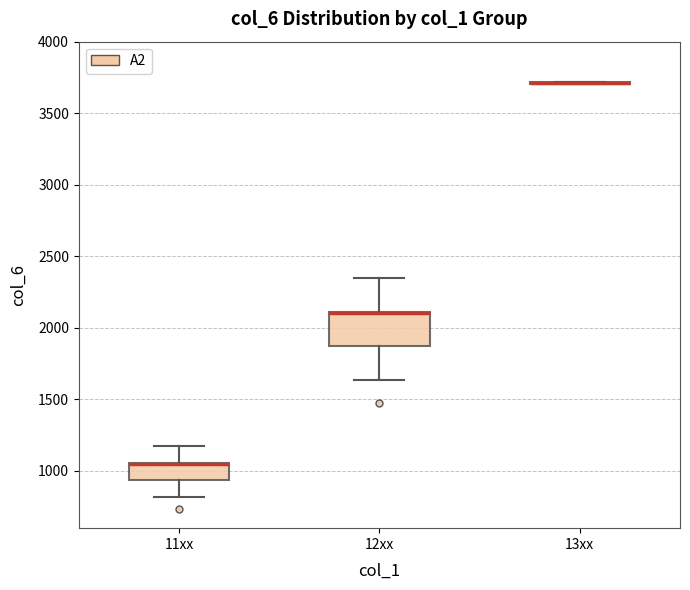

Reading left to right, transcribe this box plot: for each box, give where its median line is, the range the box spans, and where its two whiskers end, as read against the y-axis. The values are not printed on the chart, so give them approximately, as read against the axis.

11xx: median 1050 (drawn on the box's upper edge), box 950 to 1050, whiskers 800 to 1200
12xx: median 2100 (drawn on the box's upper edge), box 1850 to 2100, whiskers 1650 to 2350
13xx: box collapsed to a line at 3700, whiskers 3700 to 3700